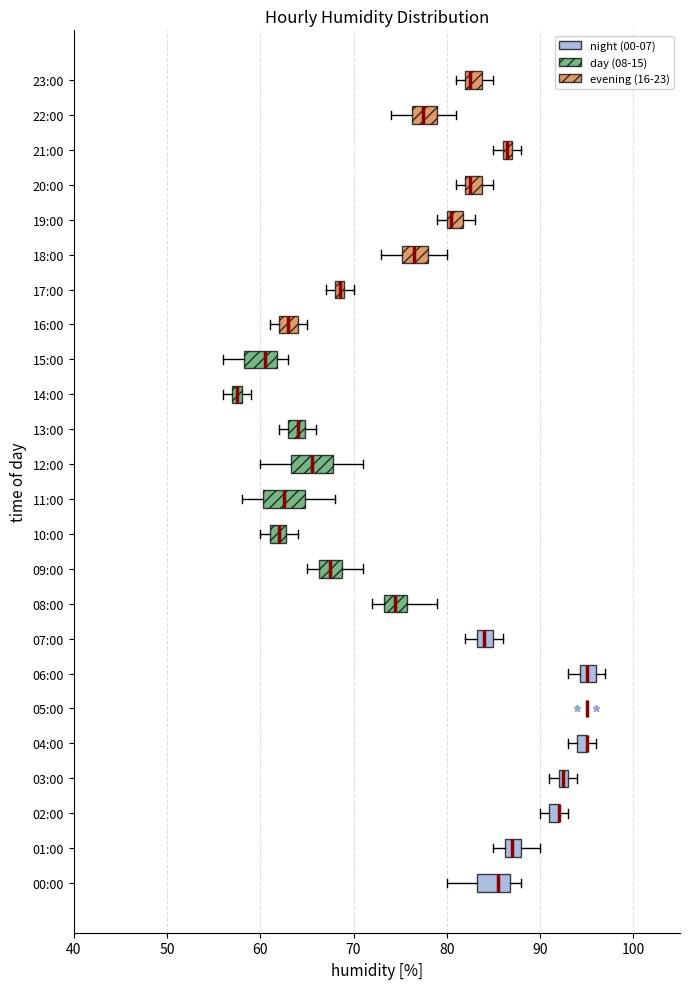

Where is the left edge of the box for 22:00 on the x-axis? The values are not printed on the chart, so give them approximately, as read against the axis.

76